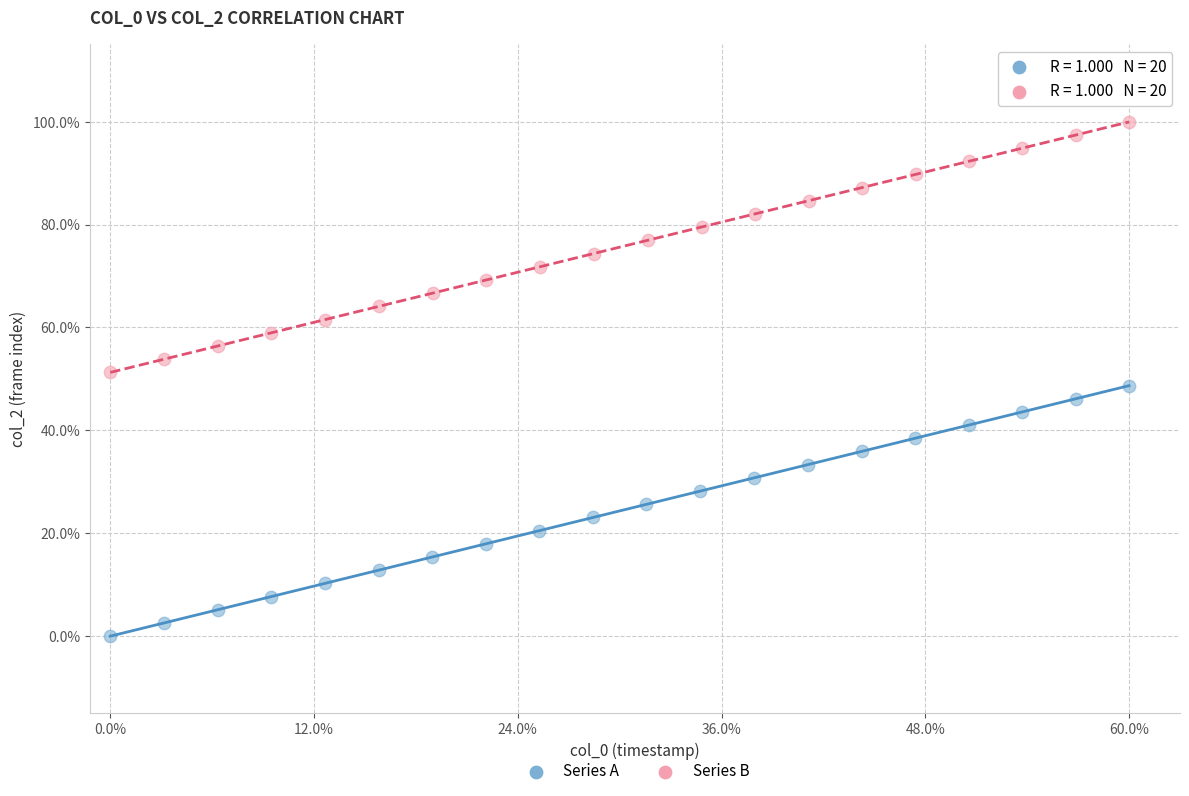

Which series reaches the minimum Y coordinate?

Series A